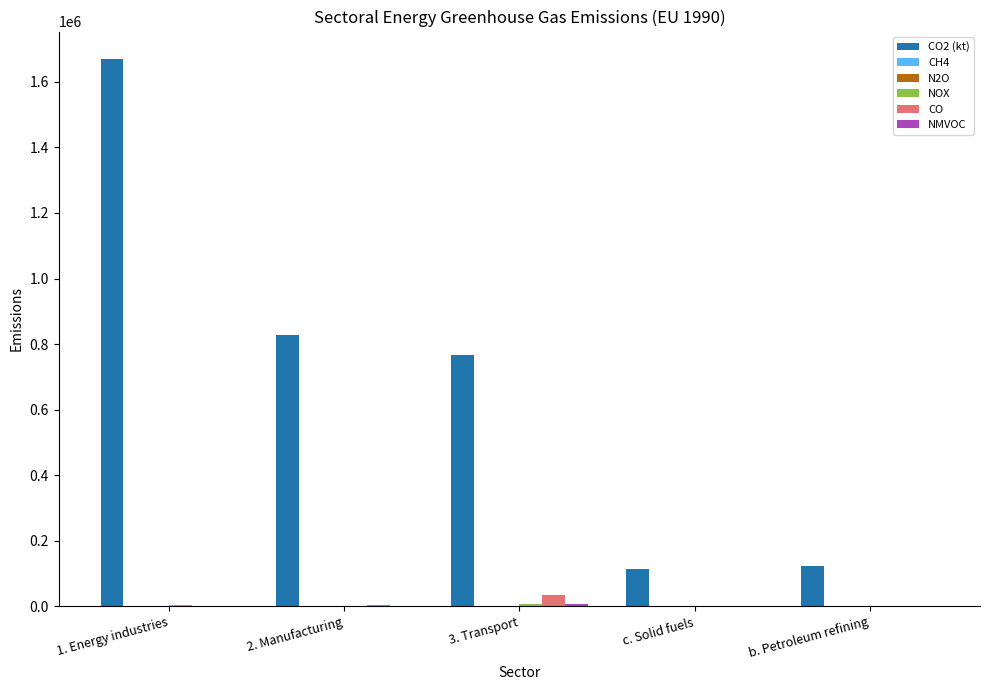

The value of CO2 (kt) at 2. Manufacturing is 828873.7. True or false?

True